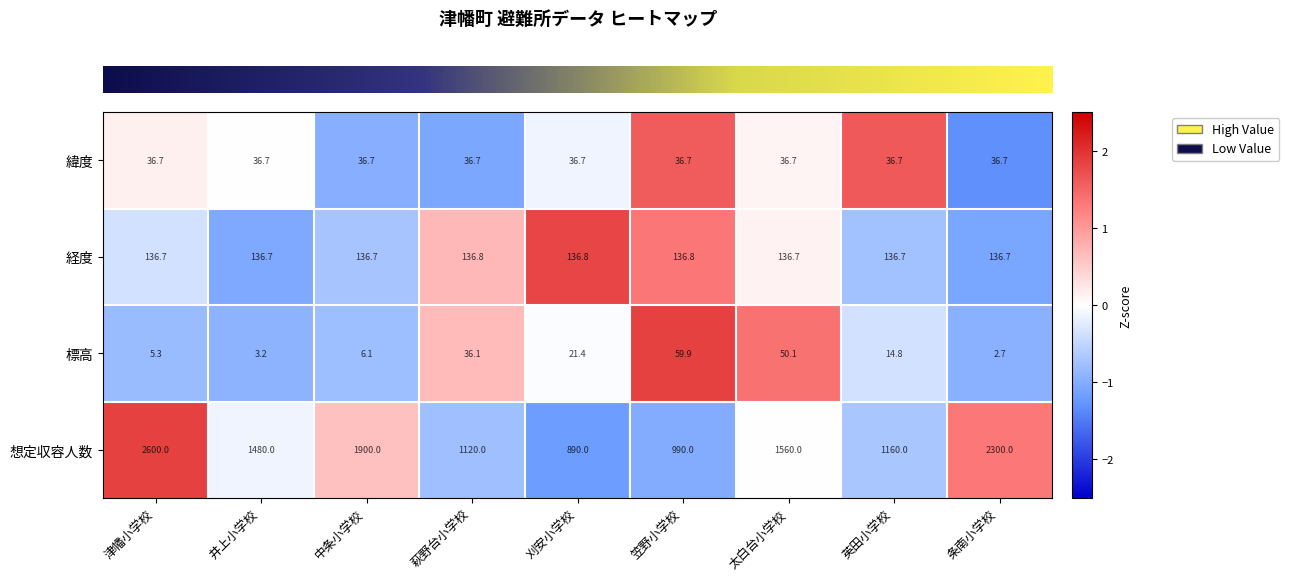

True or false: 緯度 has a value of 22.6 at 英田小学校.

False